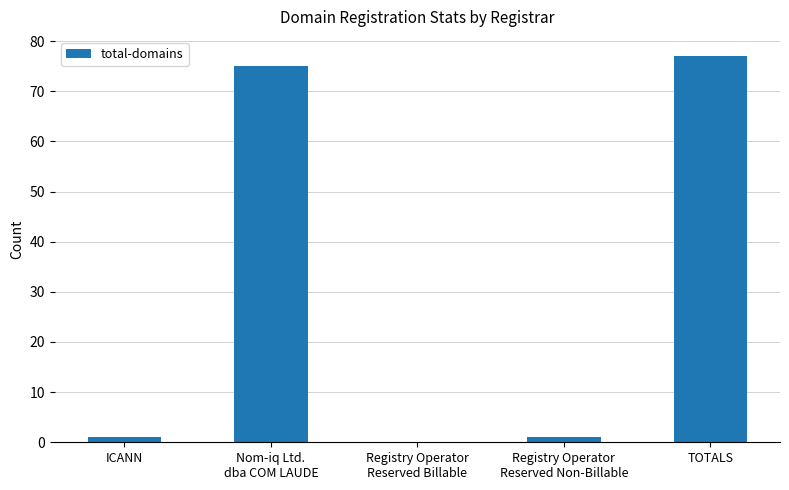

What is the maximum value shown in the chart?

77